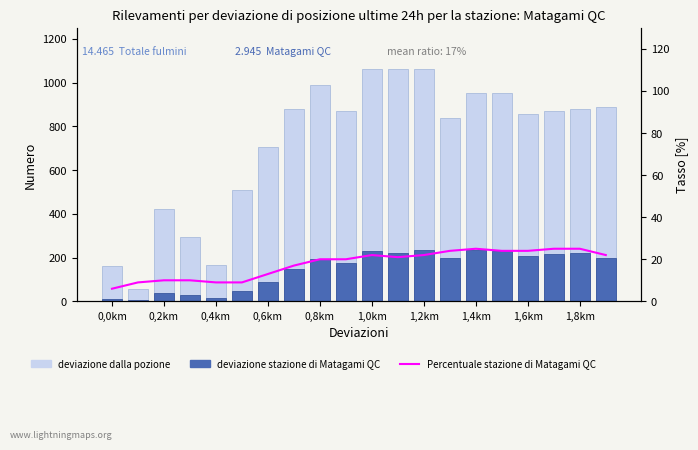

Rank the series at 0,2km from lowest to highest value.

deviazione stazione di Matagami QC, Percentuale stazione di Matagami QC, deviazione dalla pozione